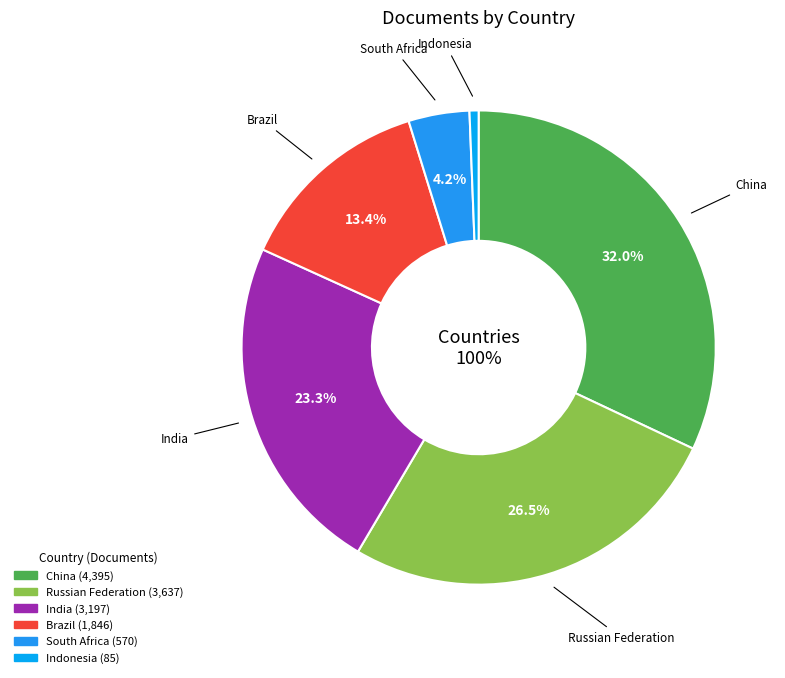

Which slice is the largest?

China